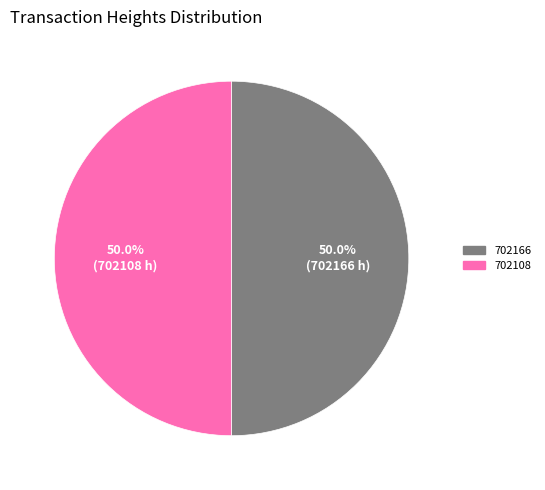

What is the ratio of the value at 702166 to the value at 702108?

1.0